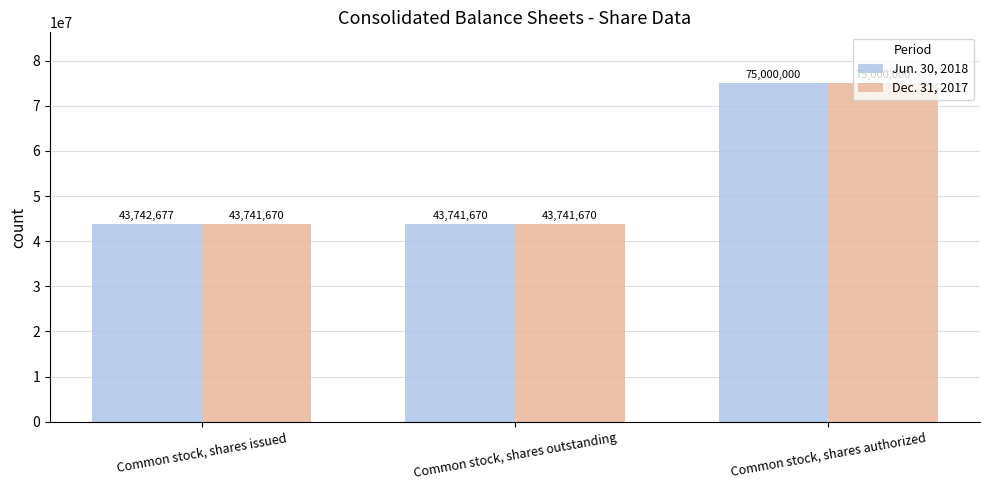

What is the label of the 3rd bar from the right?

Common stock, shares issued